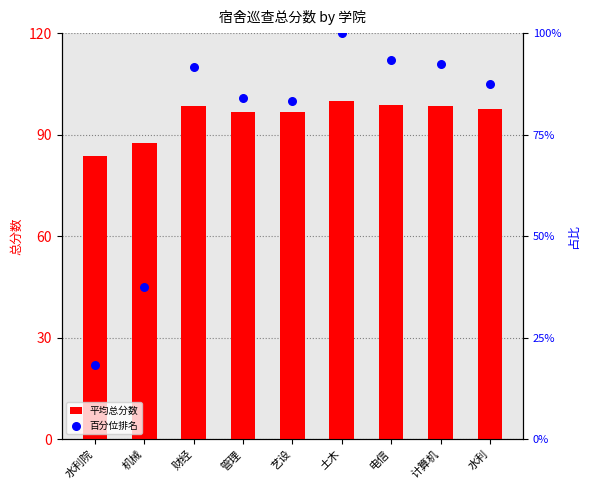

What is the total value across all series at 土木?

200.0